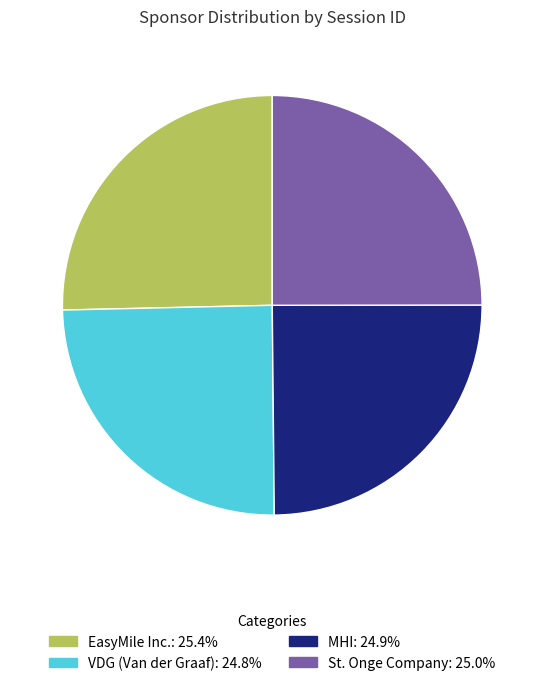

Count the number of slices in the pie.

4